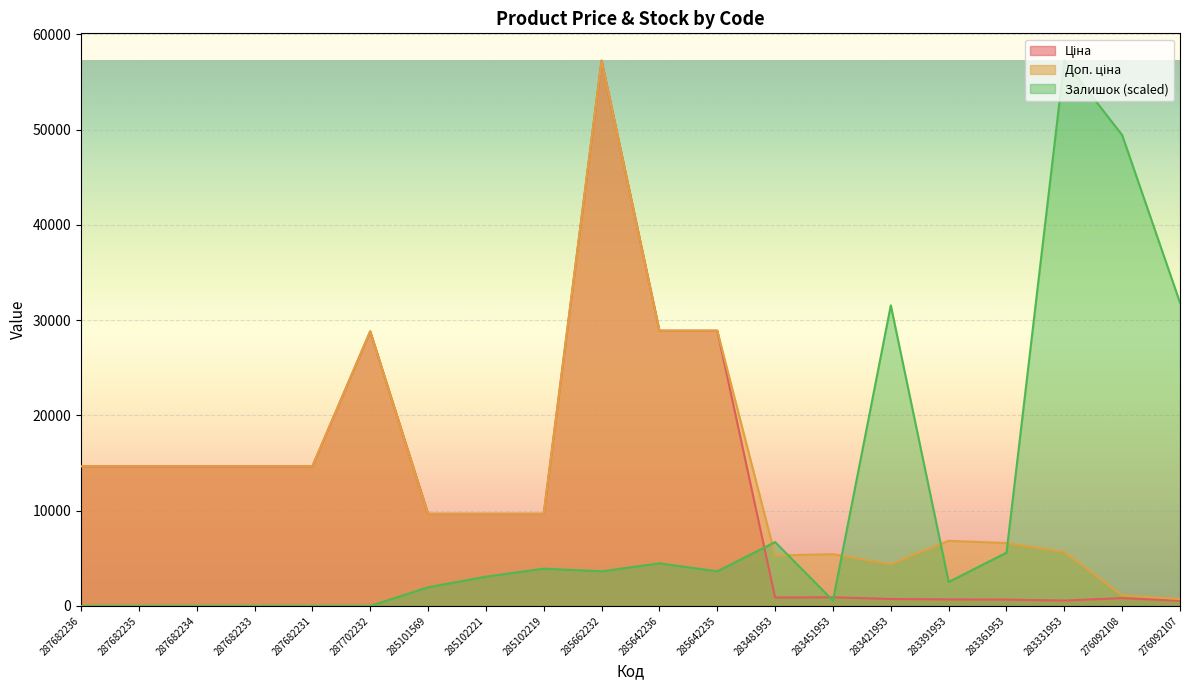

Rank the series by their maximum value, from lowest to highest.

Ціна, Доп. ціна, Залишок